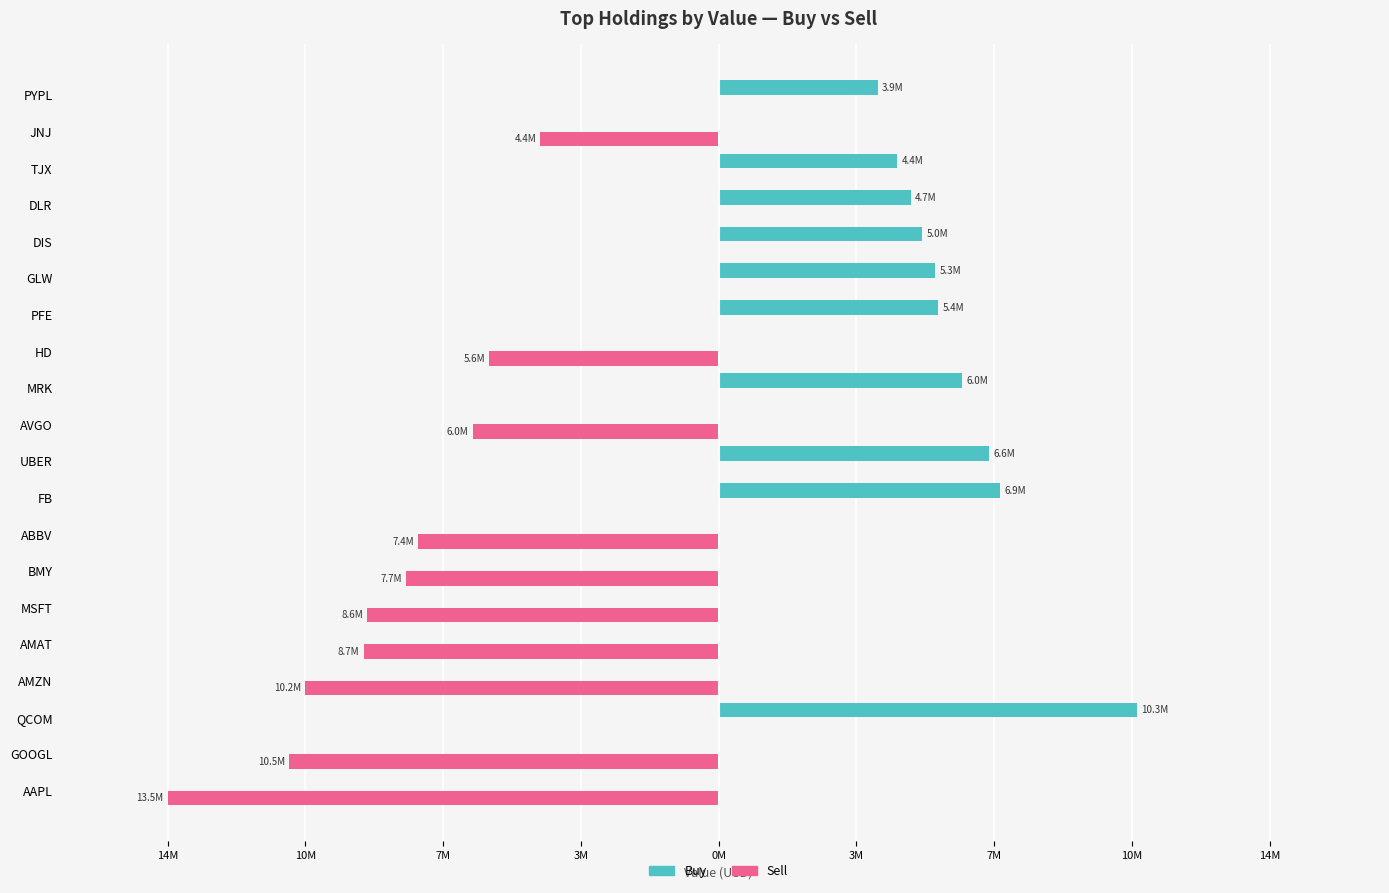

What are all the series names shown in the legend?

Buy, Sell